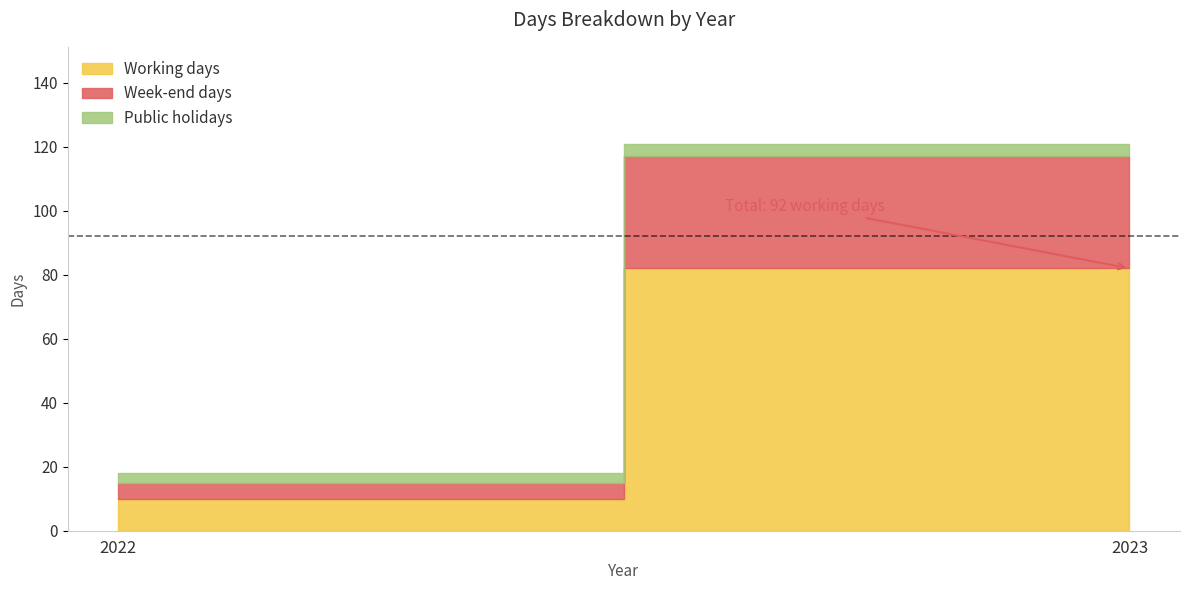

The value of Working days at 2023 is 132. True or false?

False